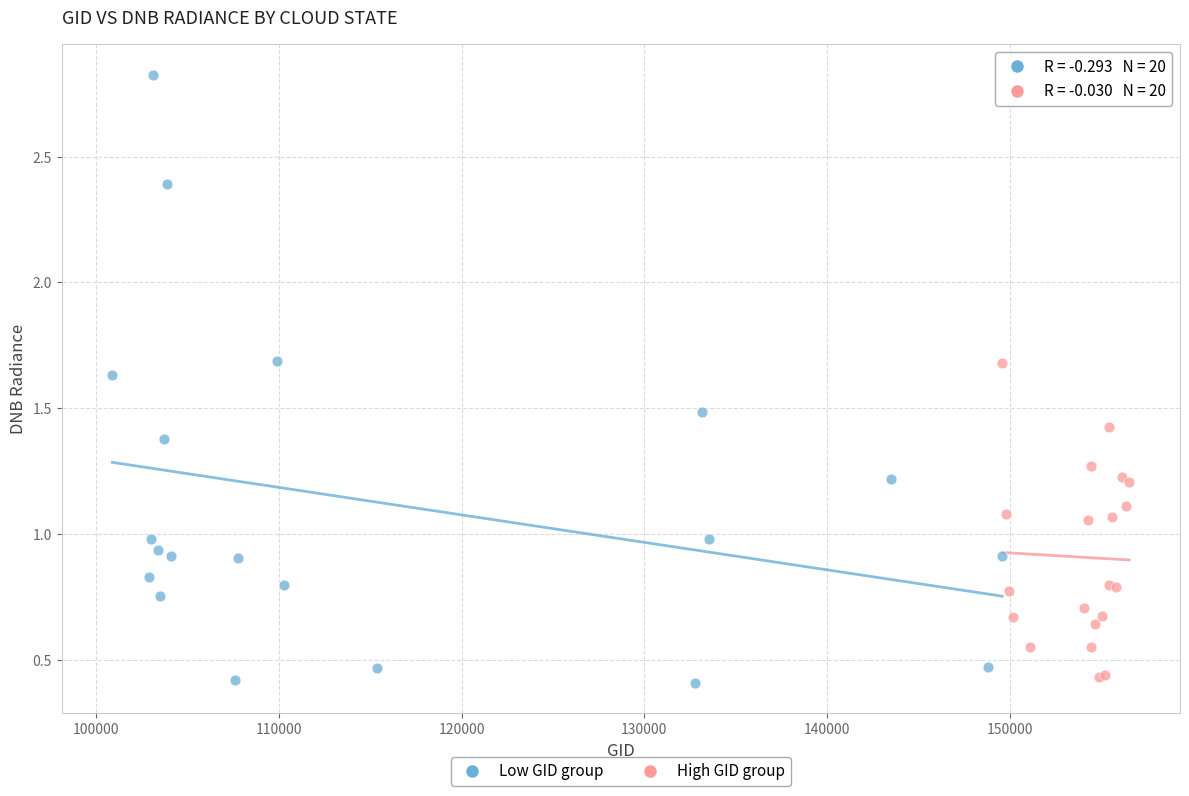

Which series has the largest Y range (max minus min)?

Low GID group